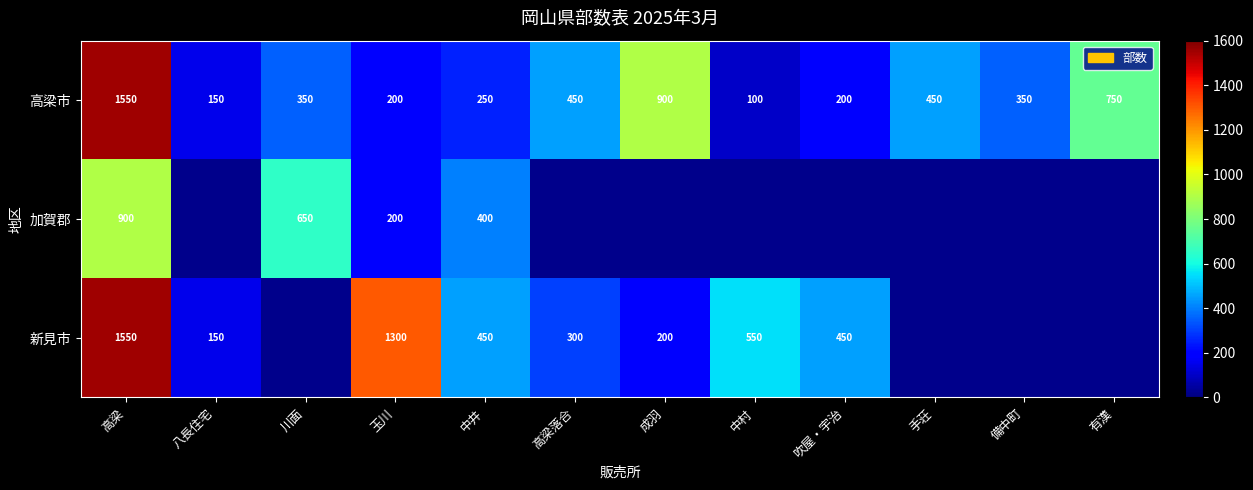

What is the total value across all series at 中井?

1100